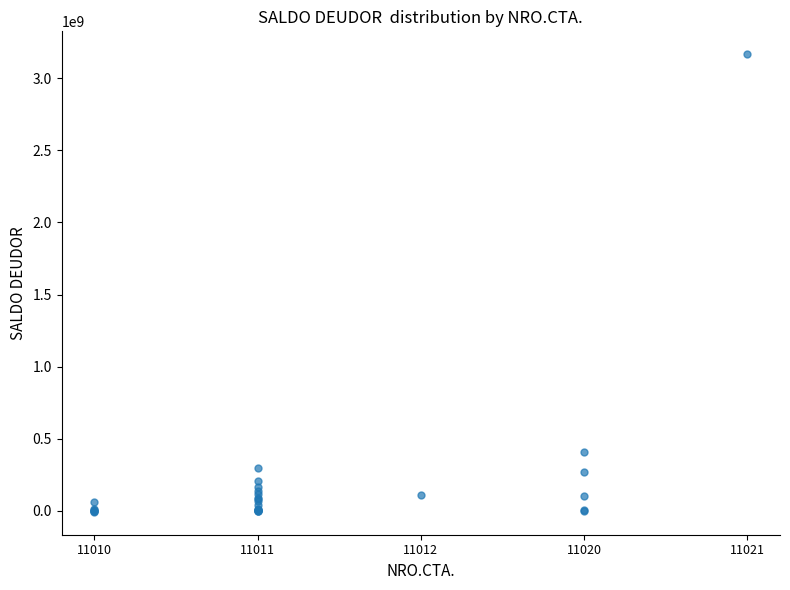

What Y value in the scatter plot is closest to 1579598472?

406396236